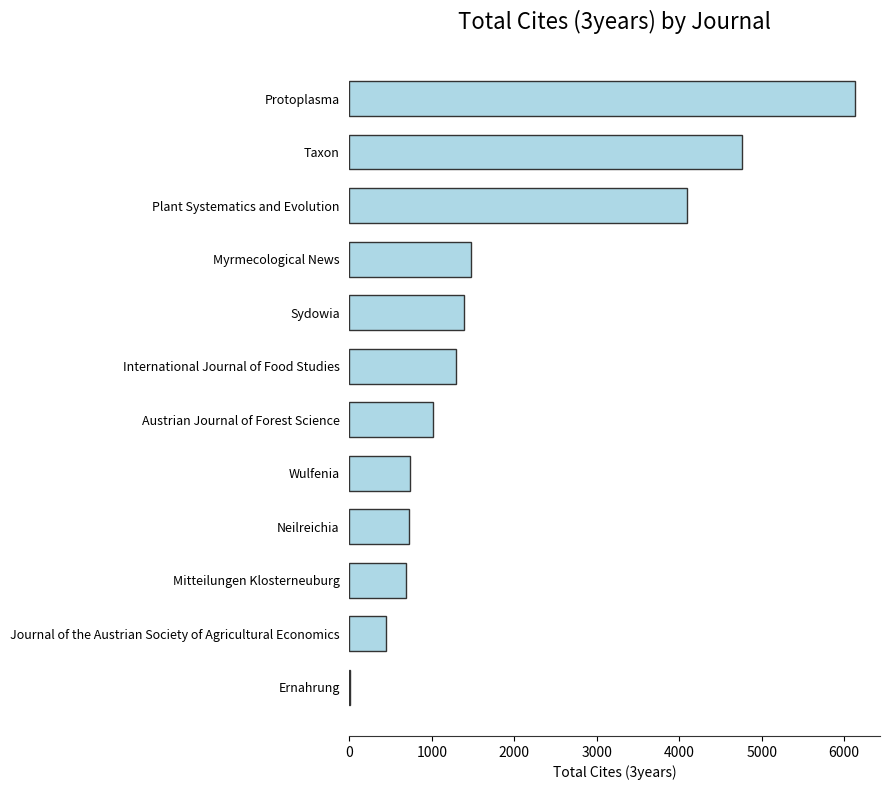

What is the sum of the values at Mitteilungen Klosterneuburg and Sydowia?

2075